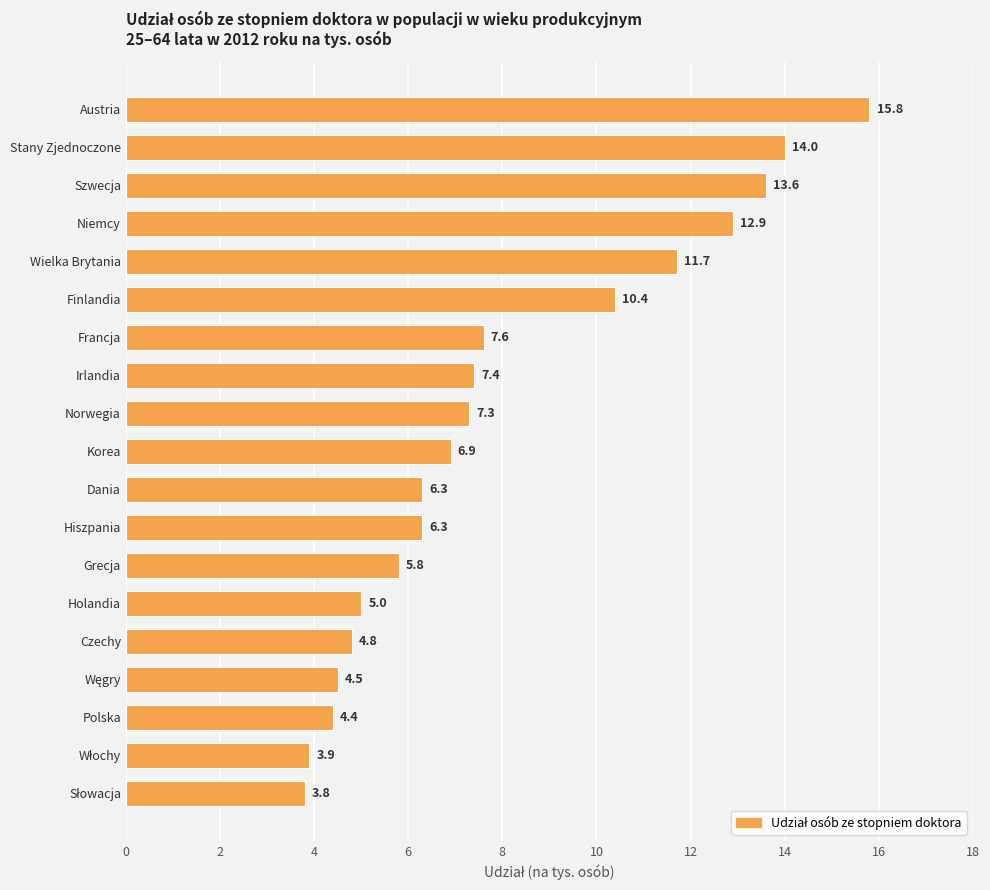

What is the approximate value at Wielka Brytania?

11.7